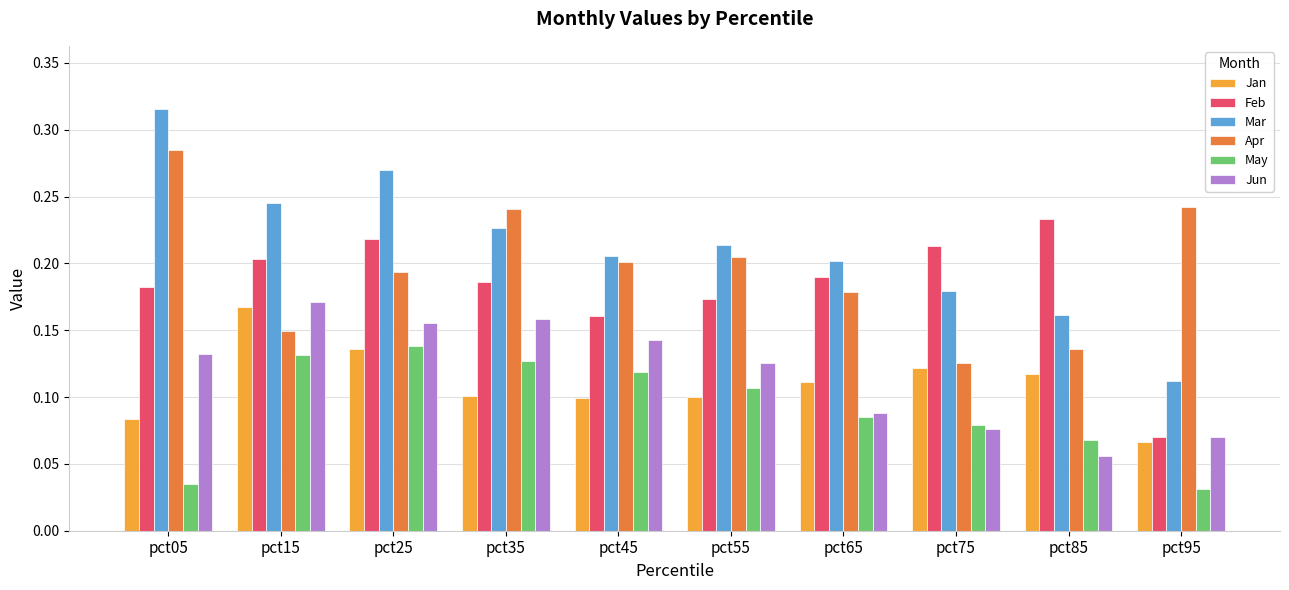

Where is Mar nearest to the value 0?

pct95